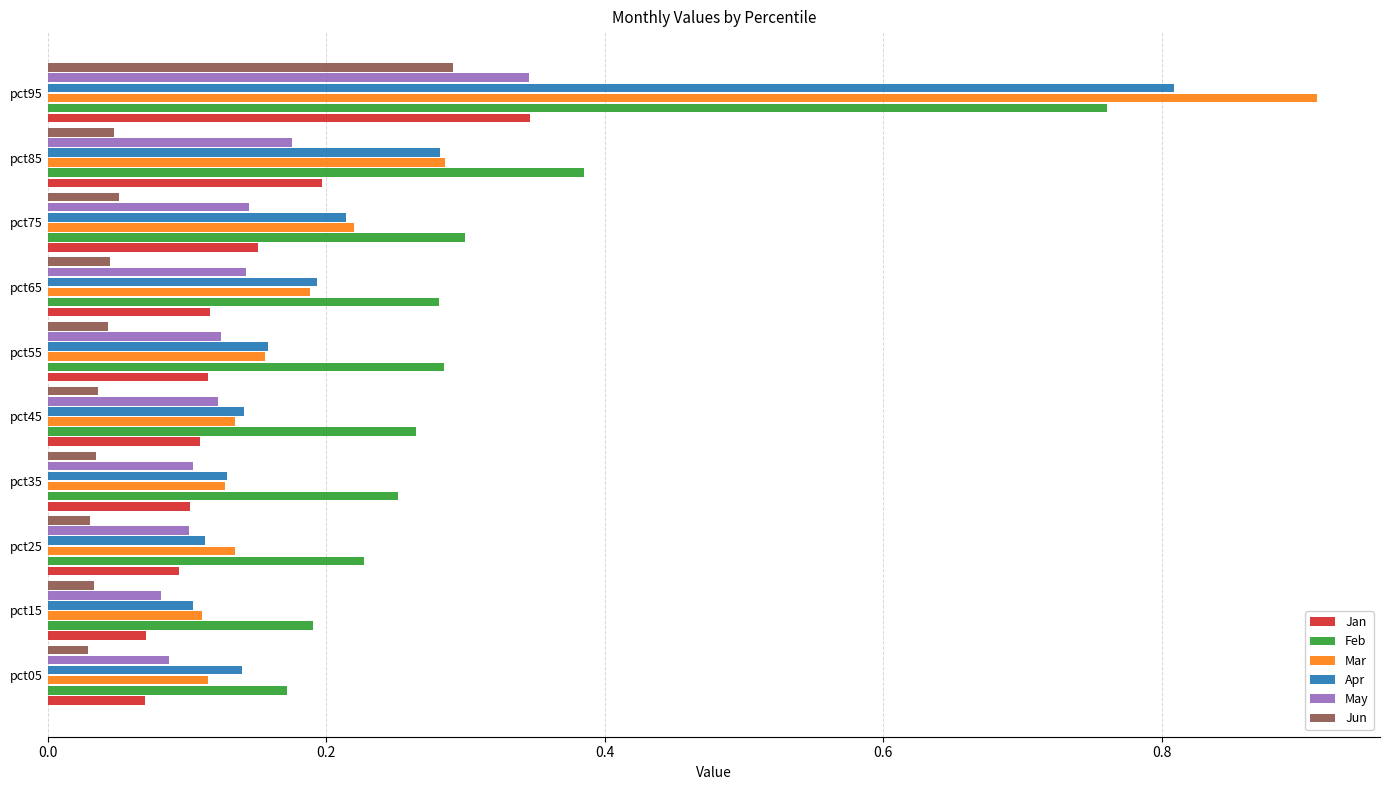

What is the sum of all Apr values?

2.3